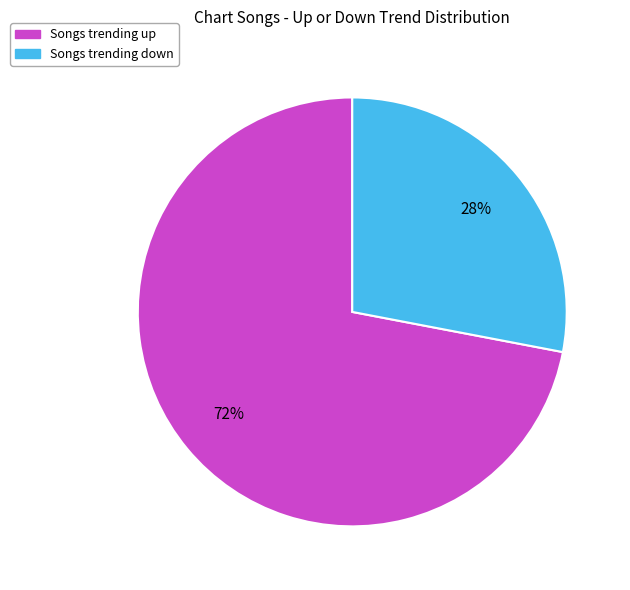

To the nearest percent, what is the difference between the largest and smallest slice percentages?

44%